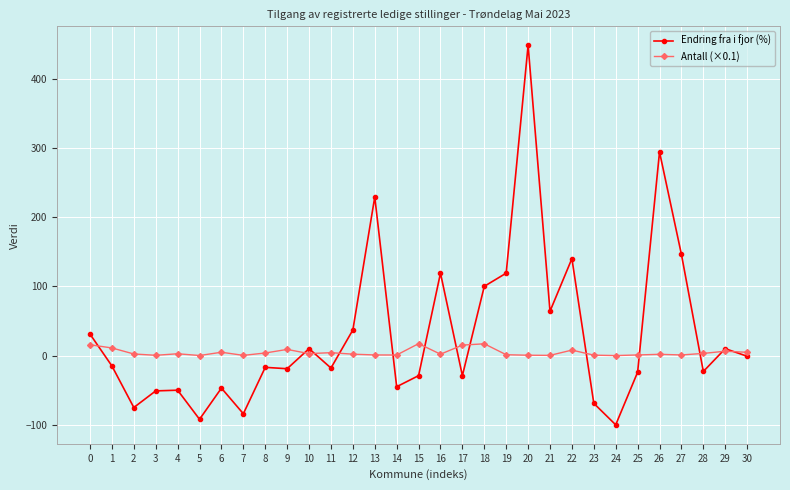

Is it true that Endring fra i fjor (%) equals 181.8 at 16?

False